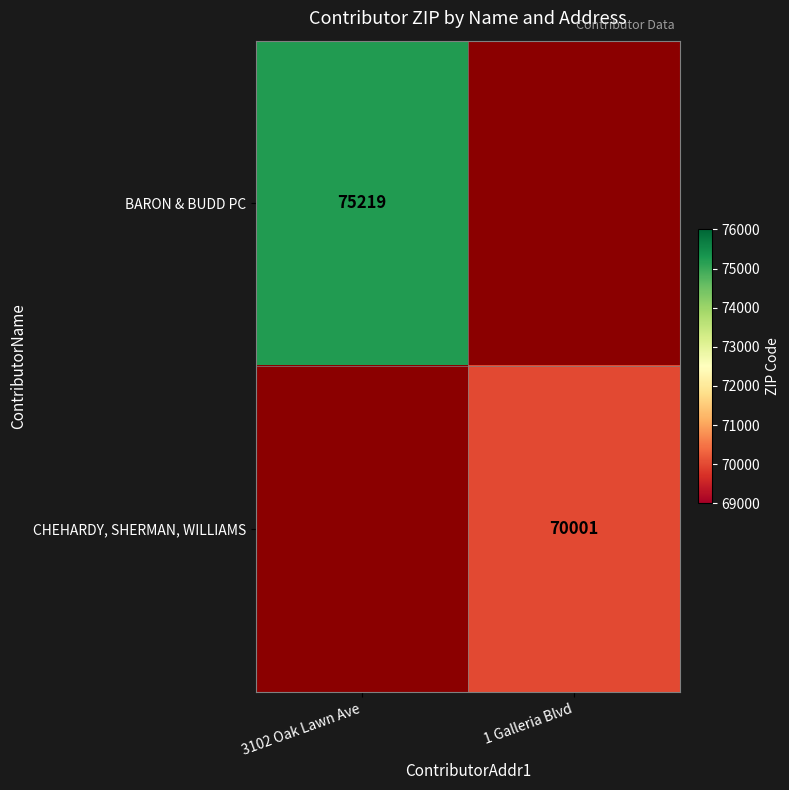

Between 1 Galleria Blvd and 3102 Oak Lawn Ave, which is larger?

3102 Oak Lawn Ave